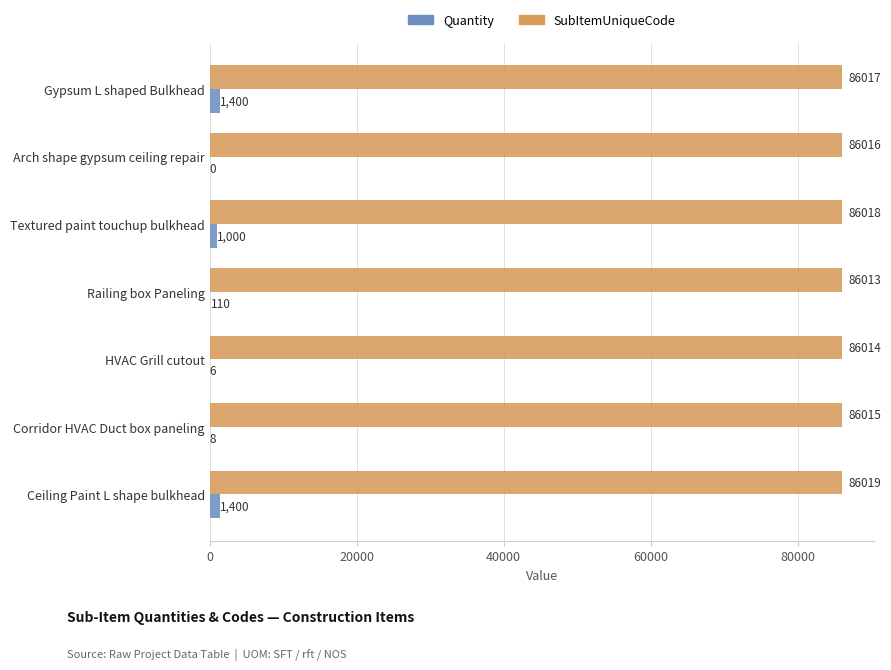

Count the number of data series in this chart.

2